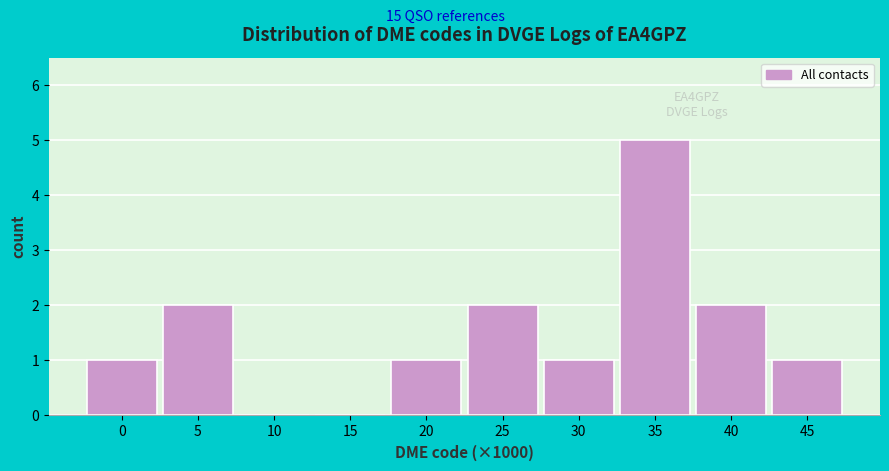

Reading left to right, what are all the values shown in this chart?

0=1	5=2	10=0	15=0	20=1	25=2	30=1	35=5	40=2	45=1